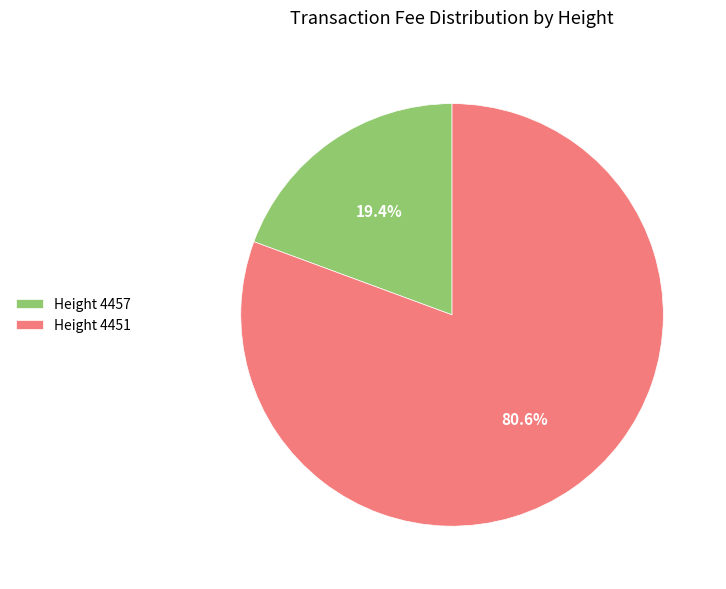

Which category accounts for the majority?

Height 4451